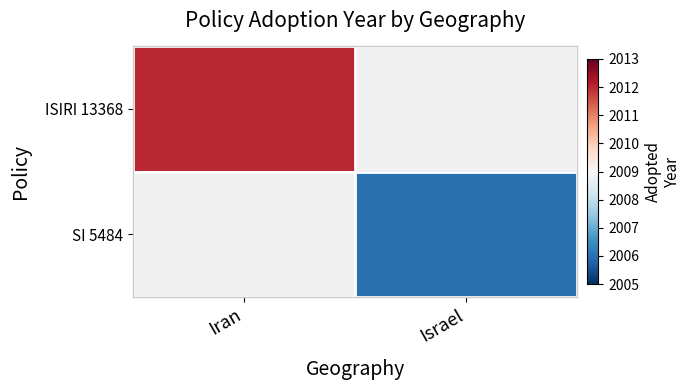

Rank the series by their maximum value, from highest to lowest.

ISIRI 13368, SI 5484